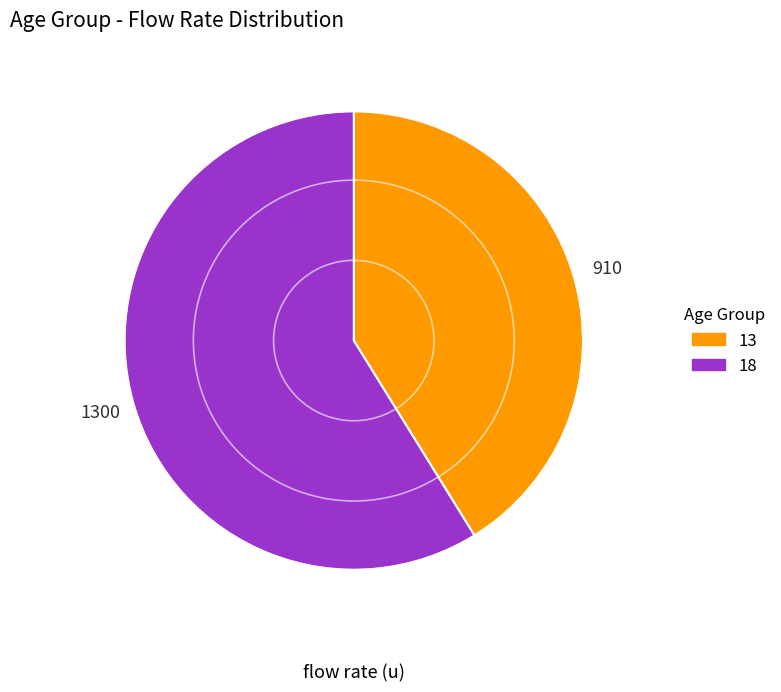

Rank the categories by value from lowest to highest.

13, 18